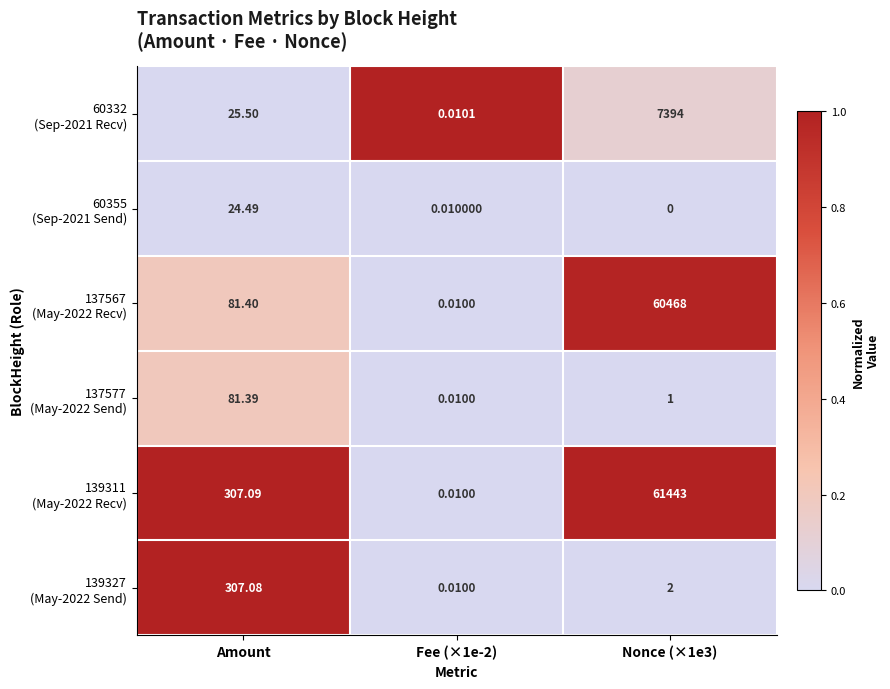

Which has a higher value, Nonce (×1e3) or Amount?

Nonce (×1e3)